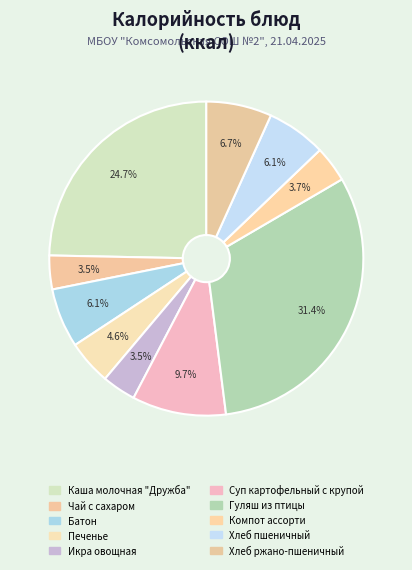

What is the smallest slice in the pie chart?

Чай с сахаром